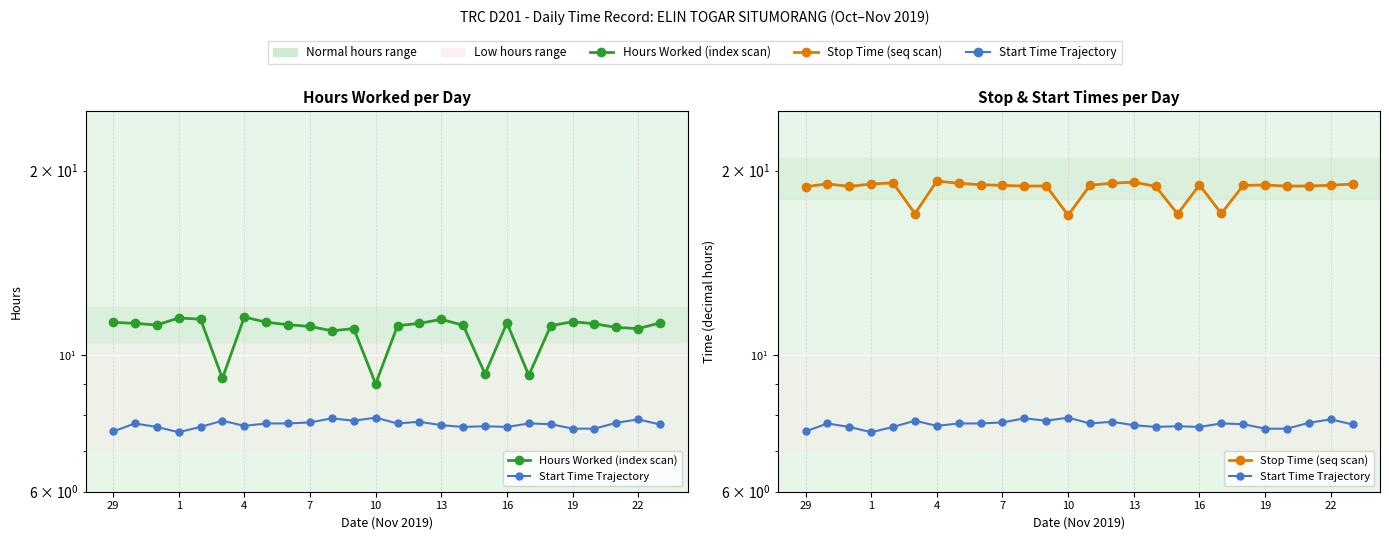

How many interior local peaks does the Hours Worked (index scan) series have?

6